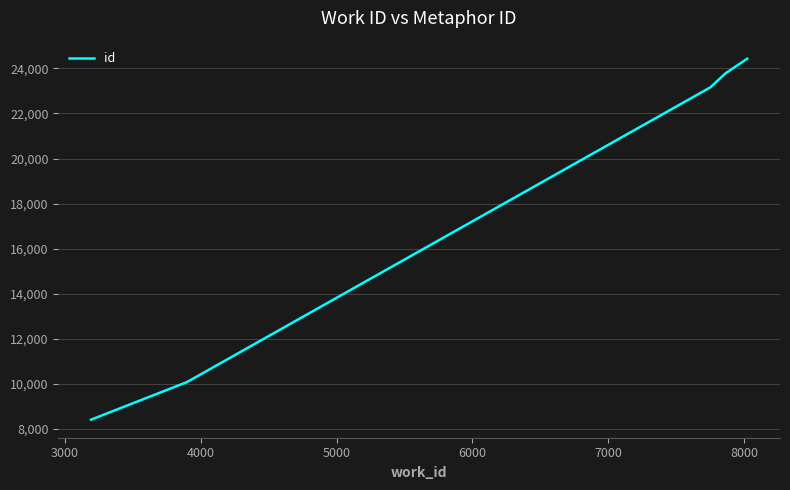

What is the difference between the second highest and second lowest values?

13707